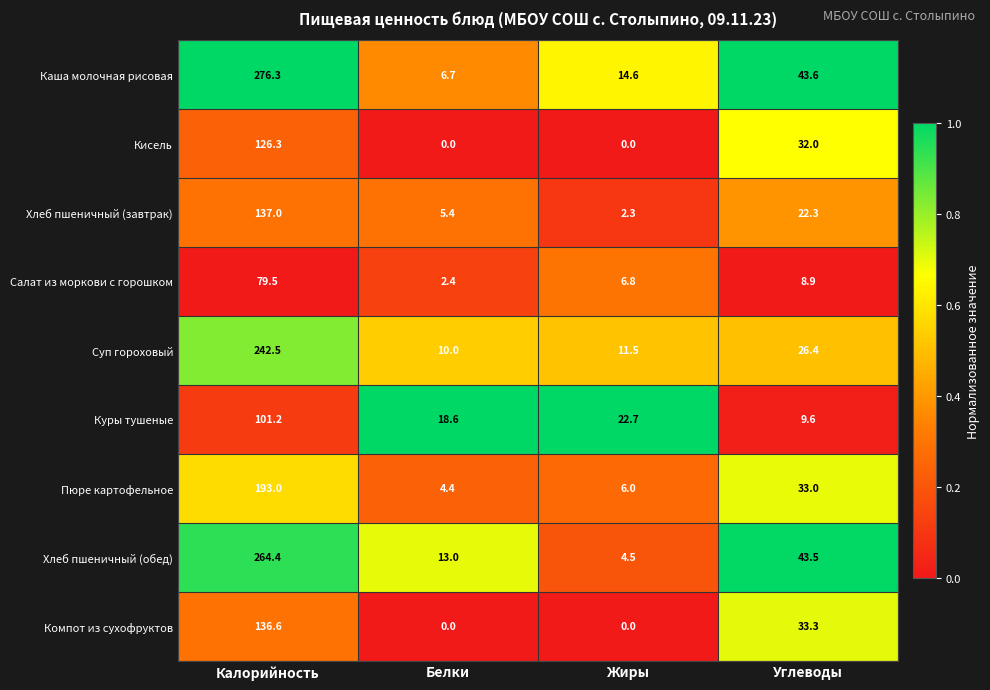

Rank the series by their maximum value, from lowest to highest.

Салат из моркови с горошком, Куры тушеные, Кисель, Компот из сухофруктов, Хлеб пшеничный (завтрак), Пюре картофельное, Суп гороховый, Хлеб пшеничный (обед), Каша молочная рисовая